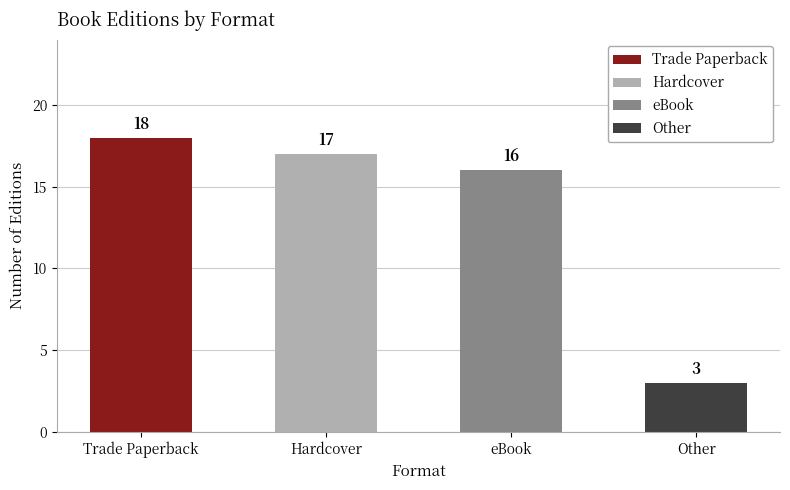

What is the change in value from eBook to Other?

-13